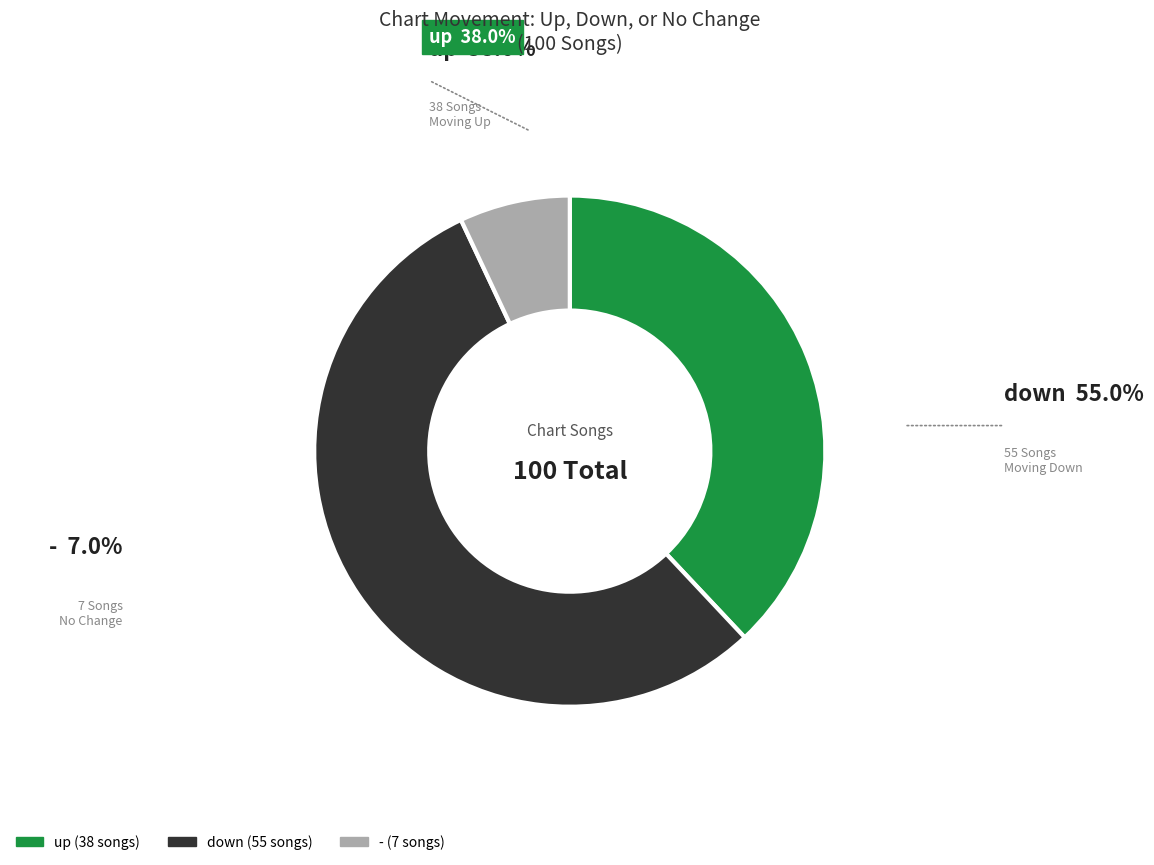

Which category has the biggest portion of the pie?

down